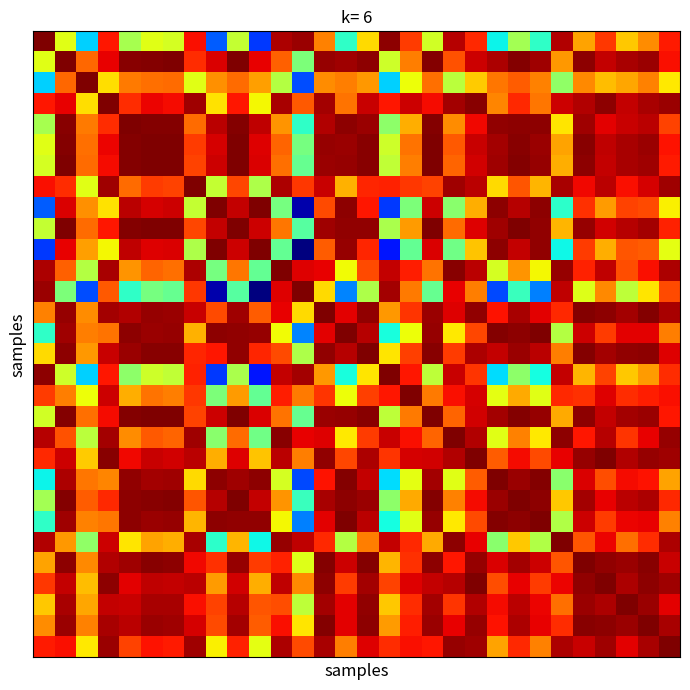

At which category does the chart reach its minimum across all series?

12